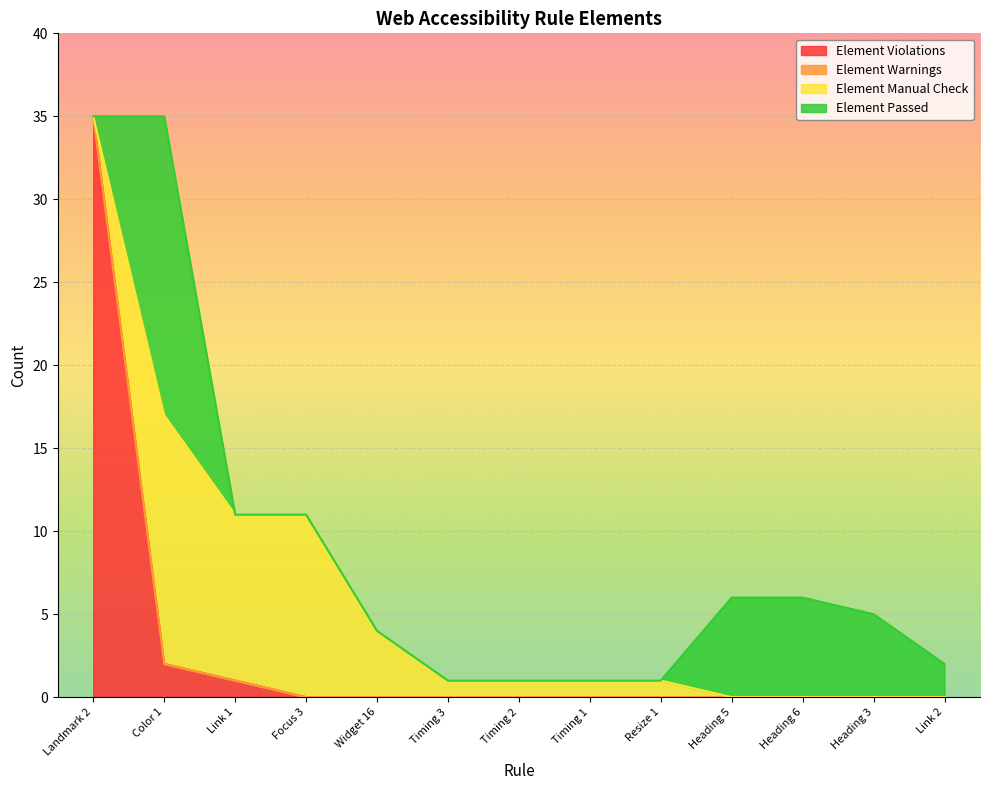

What is the total value across all series at Heading 3?

5